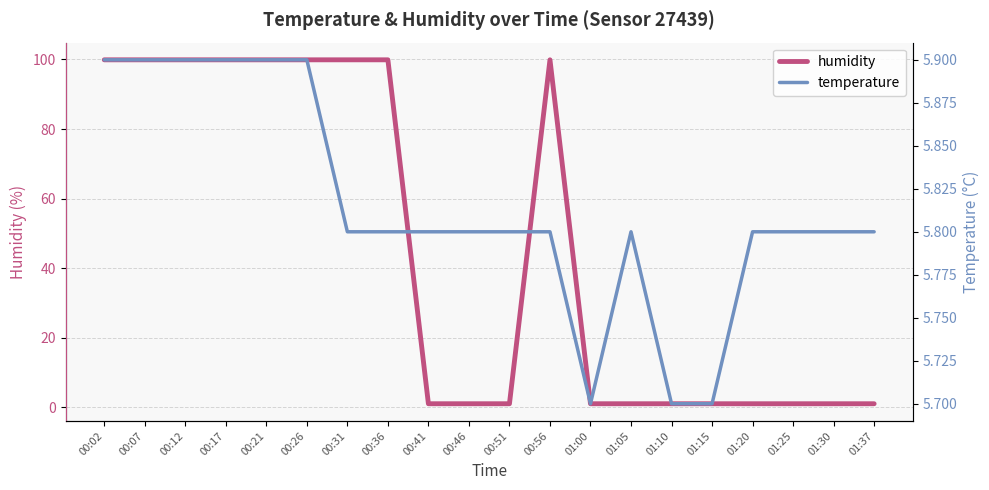

True or false: temperature has a value of 5.8 at 00:56.

True